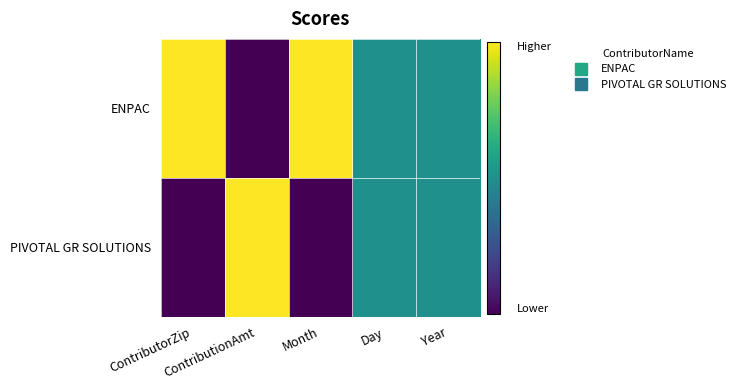

Rank the series by their maximum value, from highest to lowest.

ENPAC, PIVOTAL GR SOLUTIONS